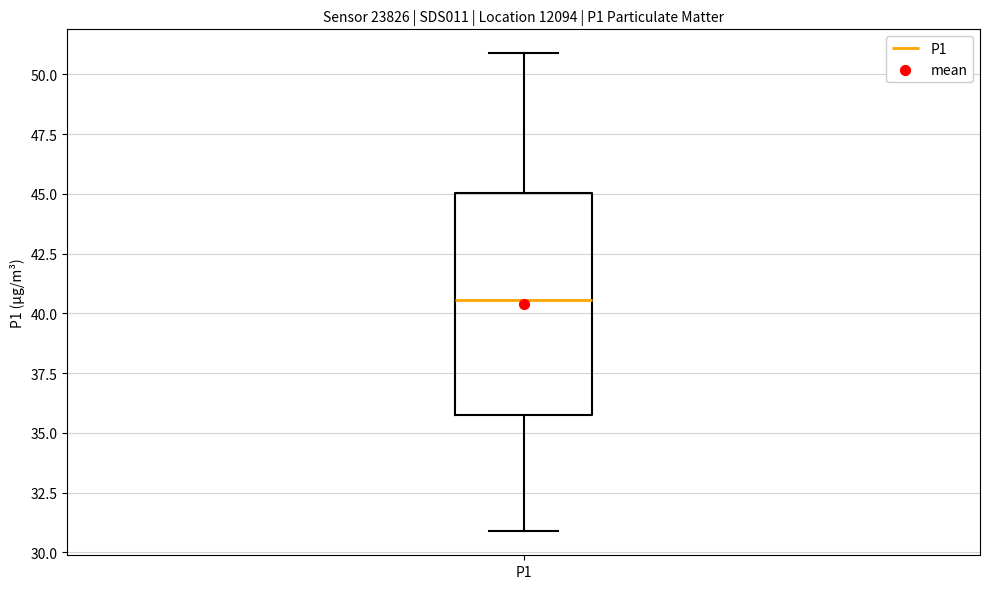

Read this box plot against the y-axis: the position of the median line, the range covered by the box, and the ends of both whiskers. The values are not printed on the chart, so give them approximately, as read against the axis.

median 40.5, box 35.5 to 45.0, whiskers 31.0 to 51.0